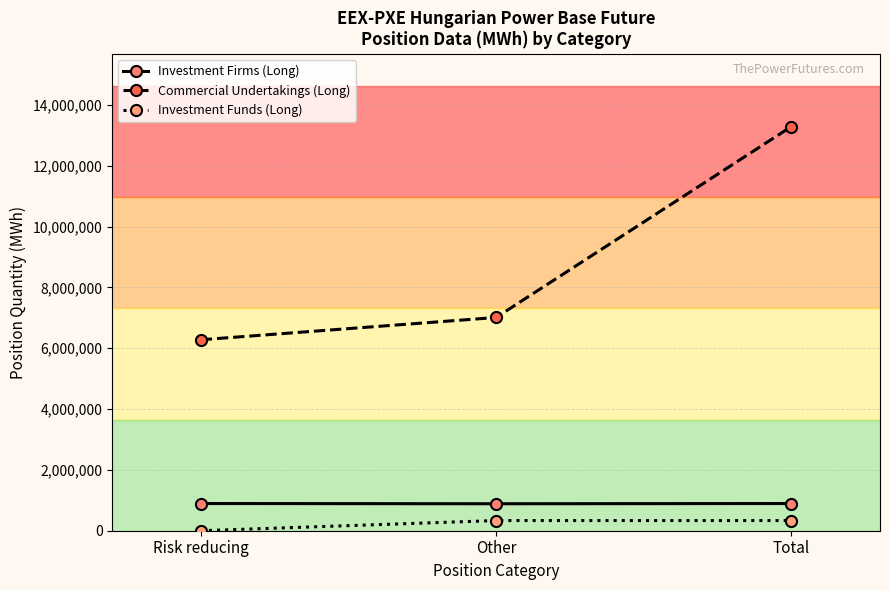

Is this an area chart (filled region under the line)?

No